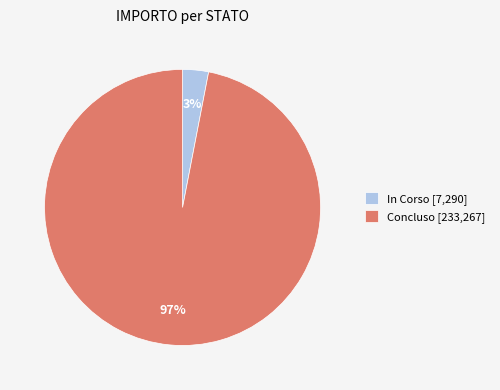

Is there any slice that represents more than half of the pie?

Yes